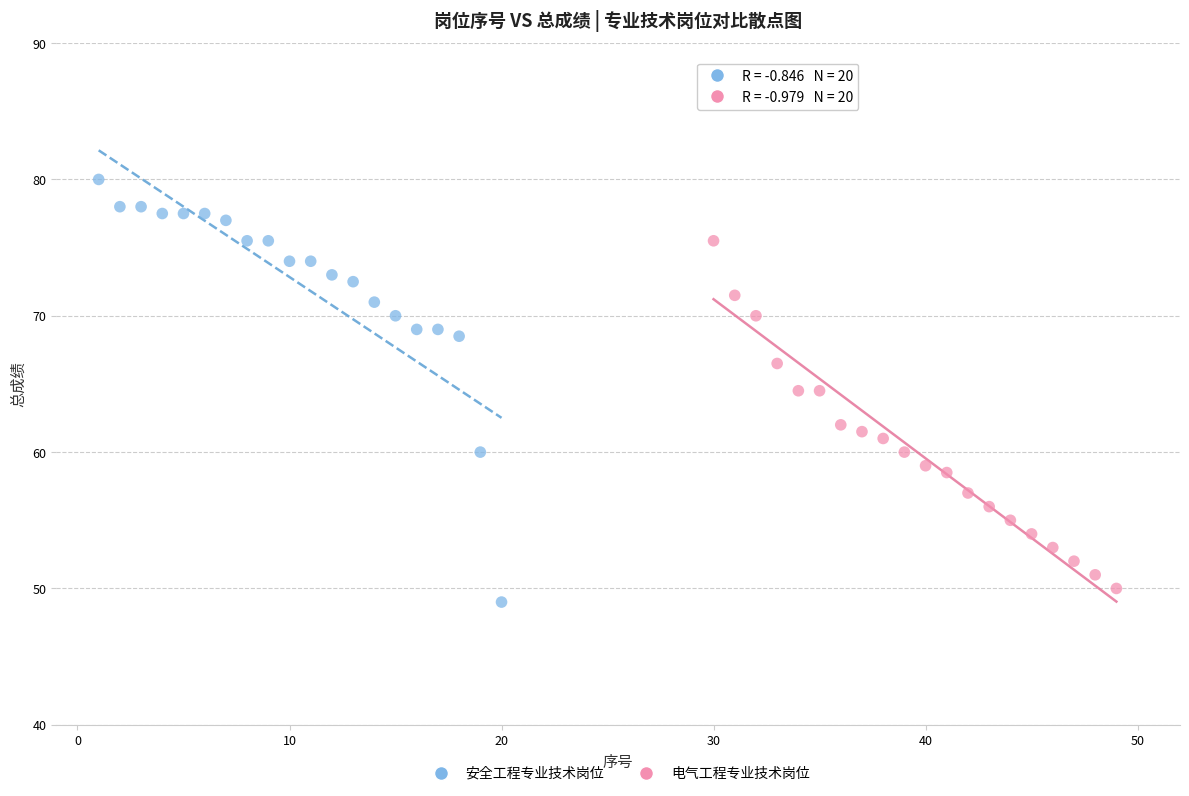

Which series has the widest spread of Y values?

安全工程专业技术岗位